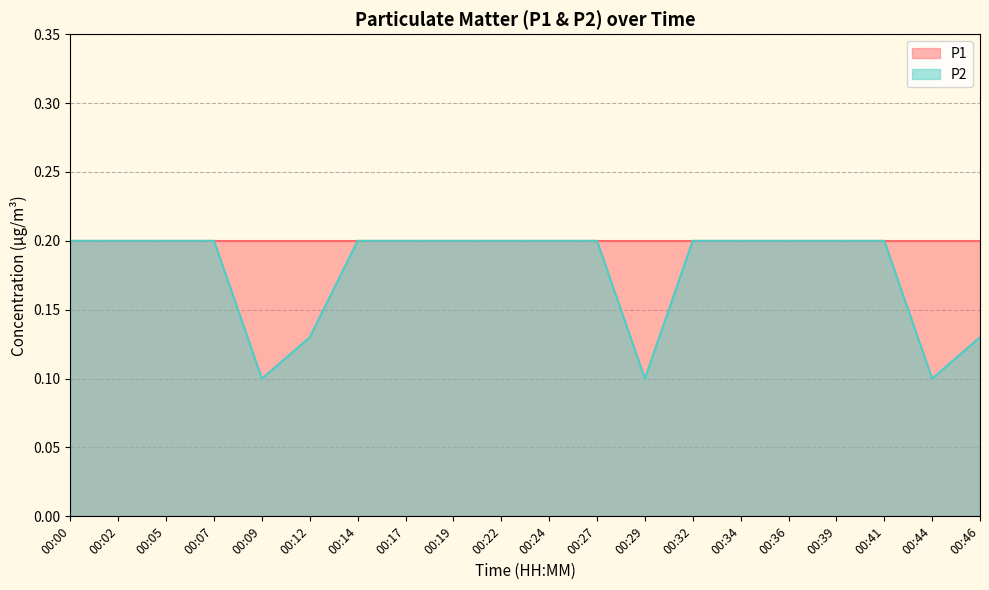

What is the difference between the second highest and second lowest values?

0.1